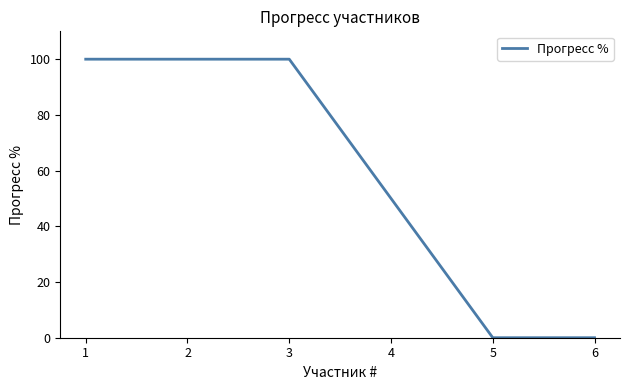

Where is the data nearest to the value 50?

4